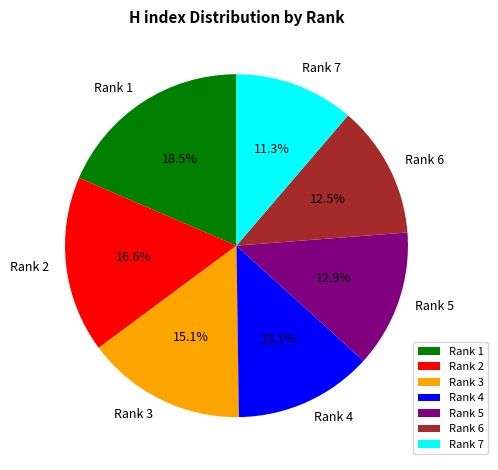

Between Rank 2 and Rank 7, which is larger?

Rank 2